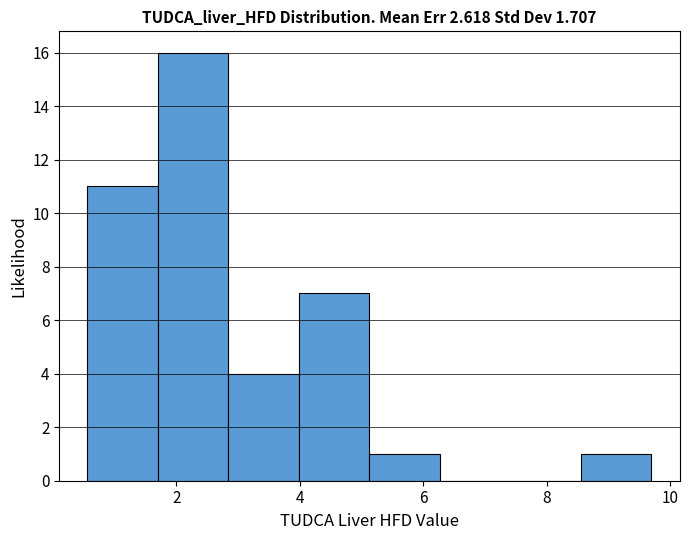

How tall is the bar that spans 1.8 to 2.8 on the x-axis? Neither the bar edges nor the heights are printed on the chart, so give them approximately, as read against the axes.

16